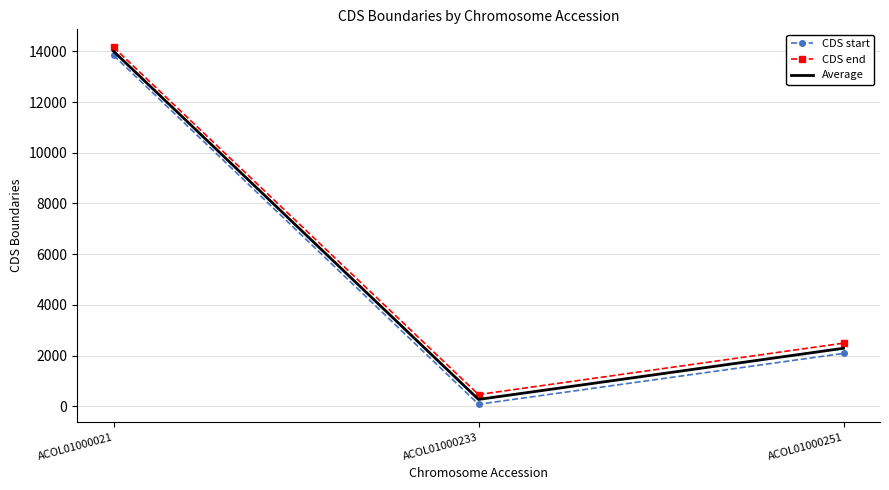

True or false: CDS start has a value of 435.9 at ACOL01000251.

False